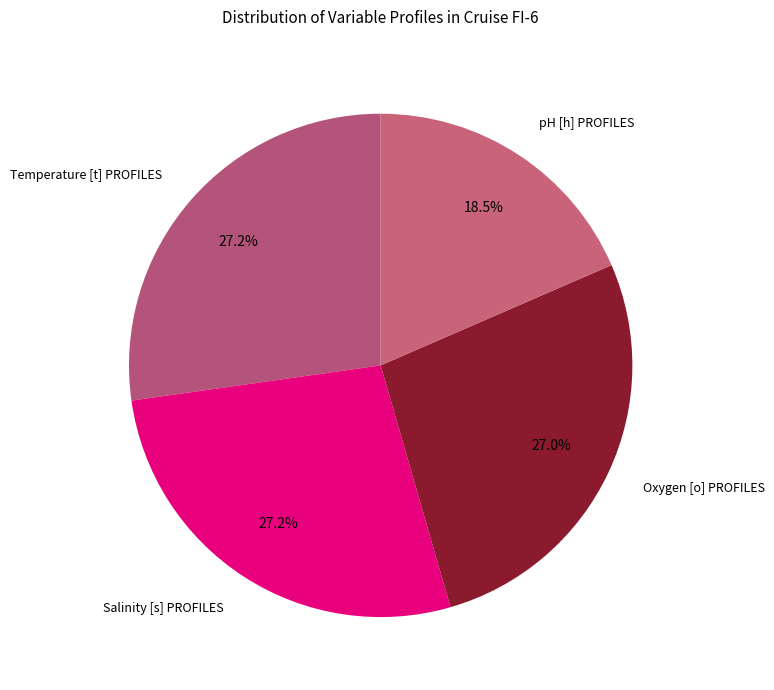

How many slices are in this pie chart?

4